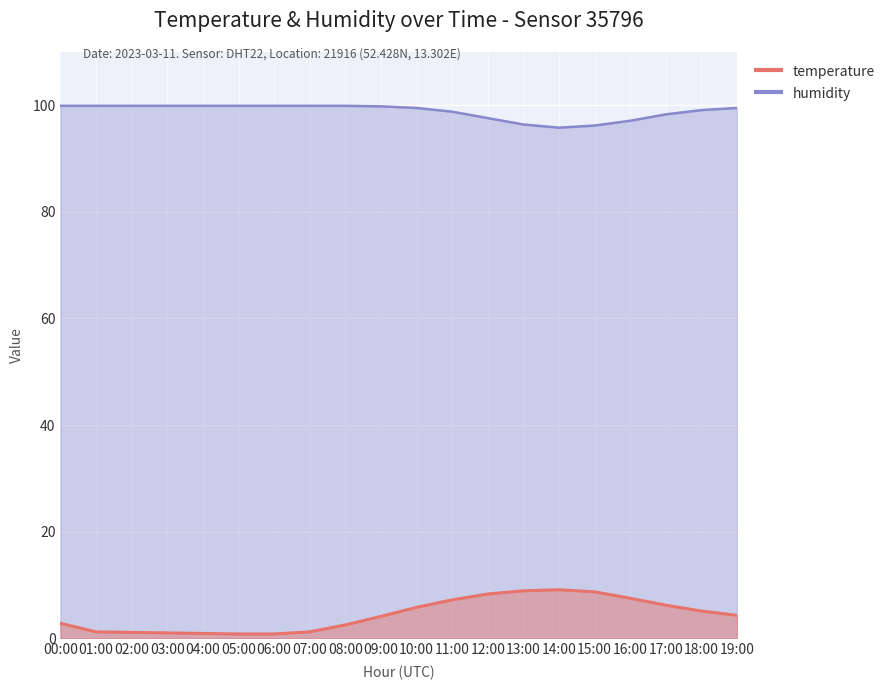

Rank the series by their maximum value, from highest to lowest.

humidity, temperature